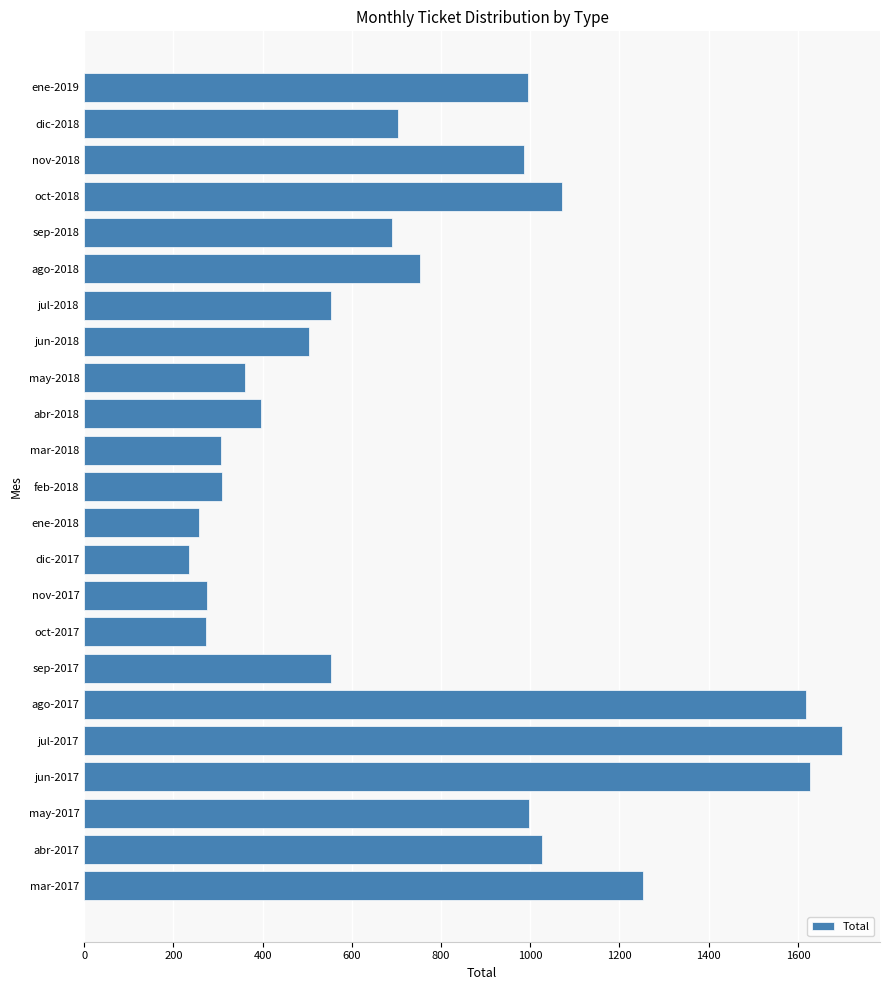

Does the chart contain any negative values?

No